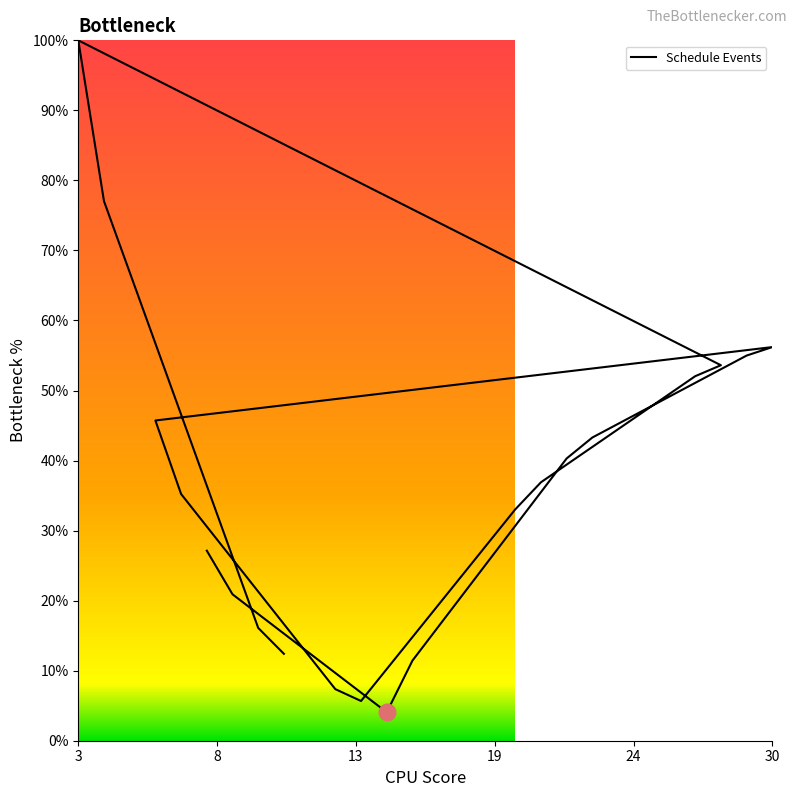

How many categories are shown in the chart?

20